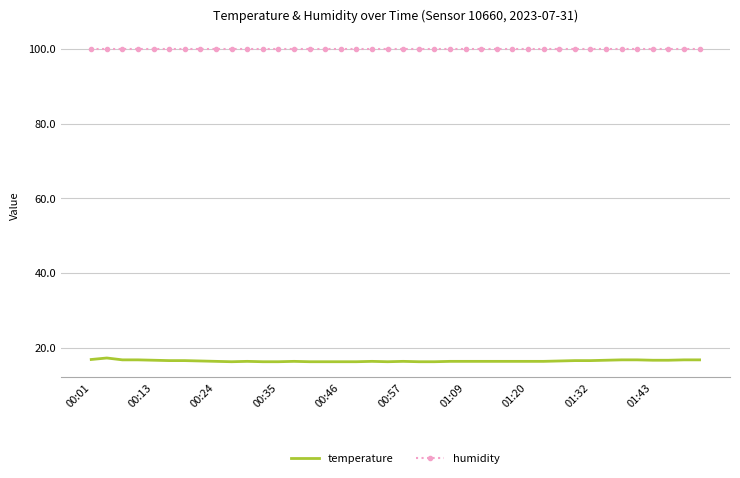

List the series in order of their overall mean, lowest first.

temperature, humidity